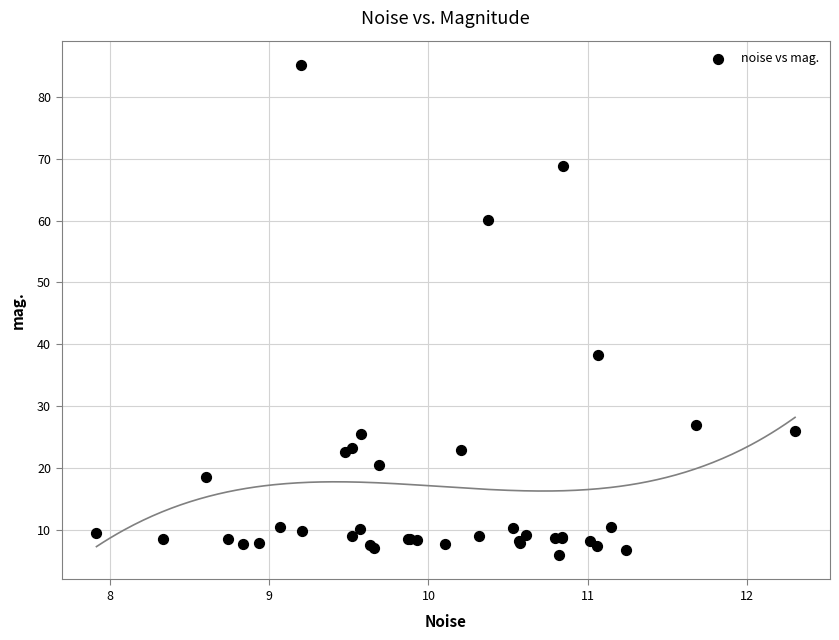

What Y value in the scatter plot is closest to 45?

38.3